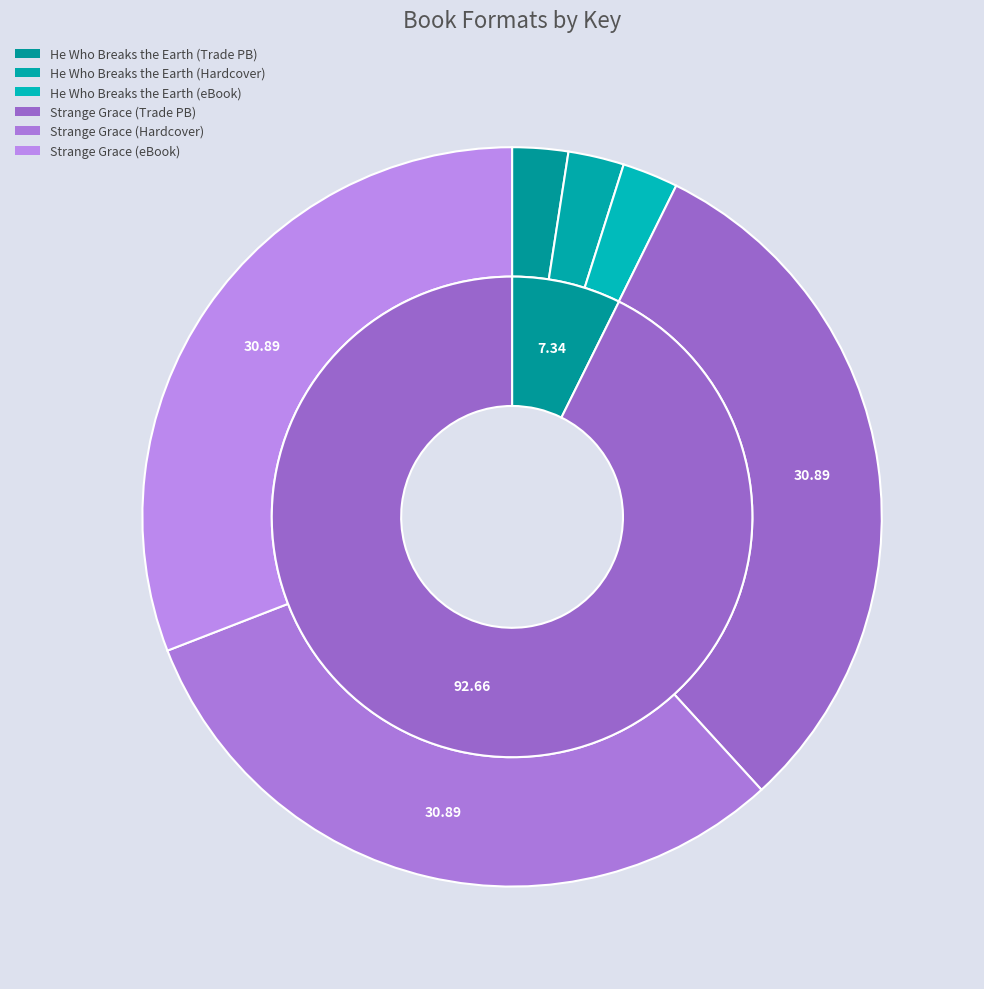

Which has a higher value, He Who Breaks the Earth (eBook) or Strange Grace (Hardcover)?

Strange Grace (Hardcover)